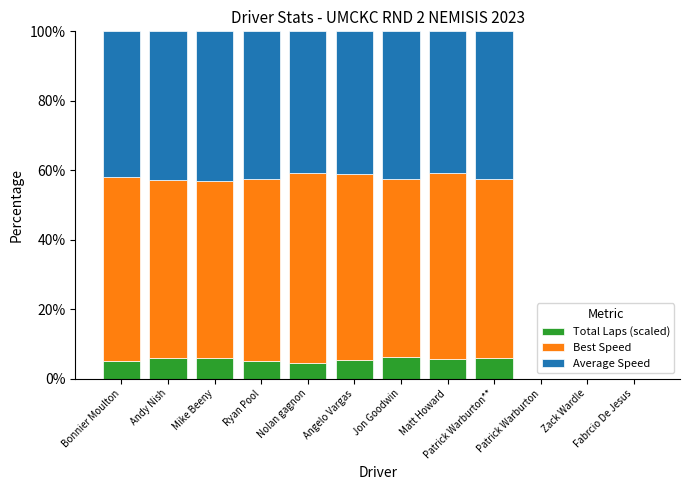

What is the sum of the Total Laps (scaled) values at Andy Nish and Ryan Pool?

11.1